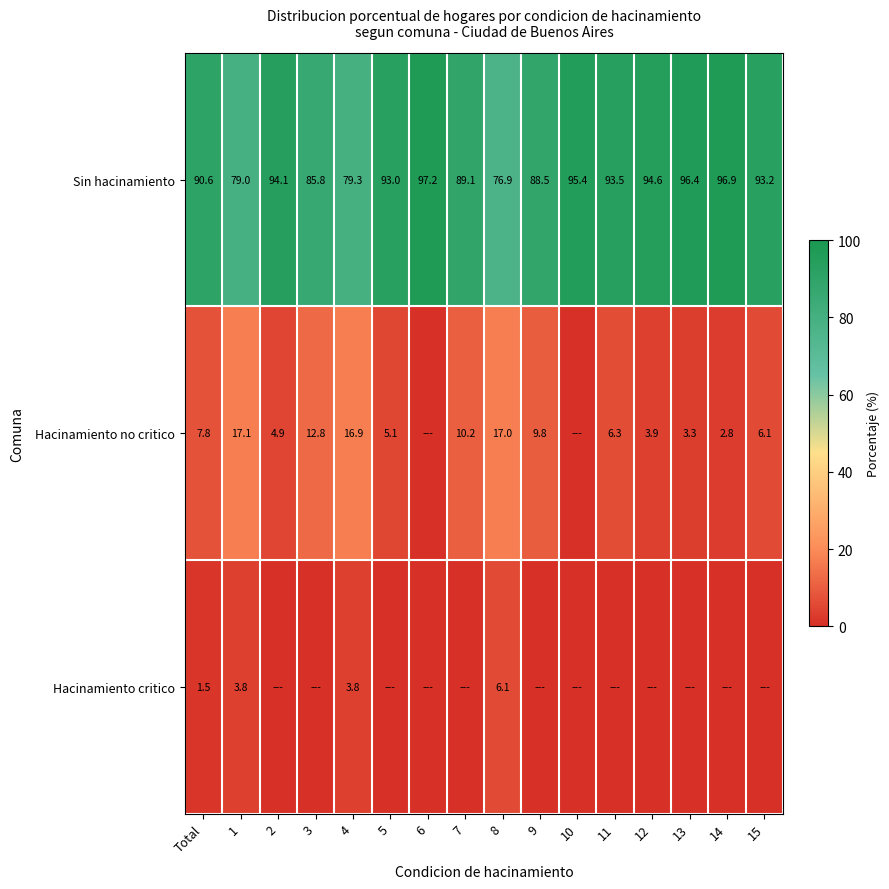

What is the total value across all series at 4?

100.0